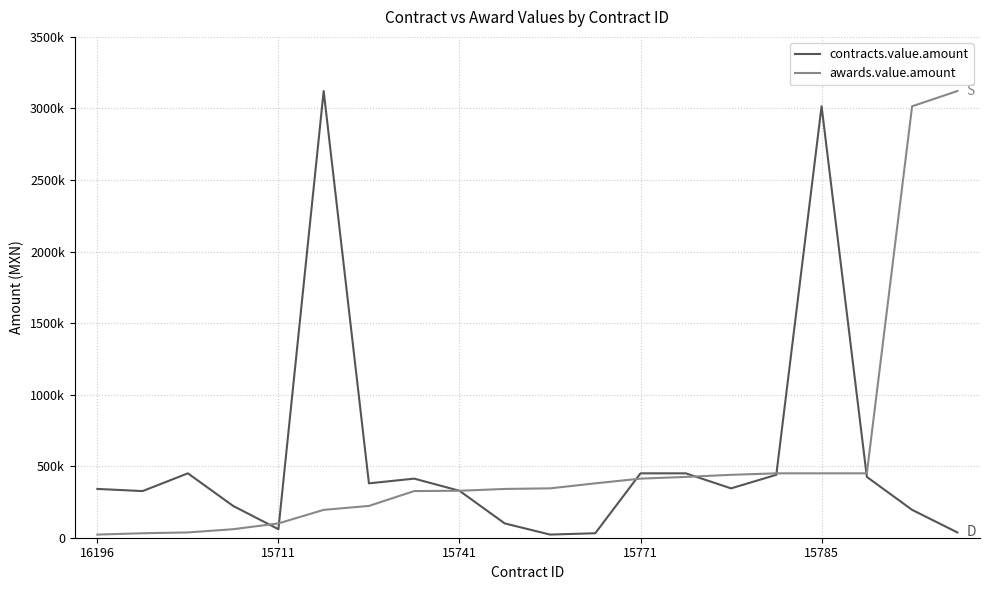

What is the maximum value shown in the chart?

3121531.0